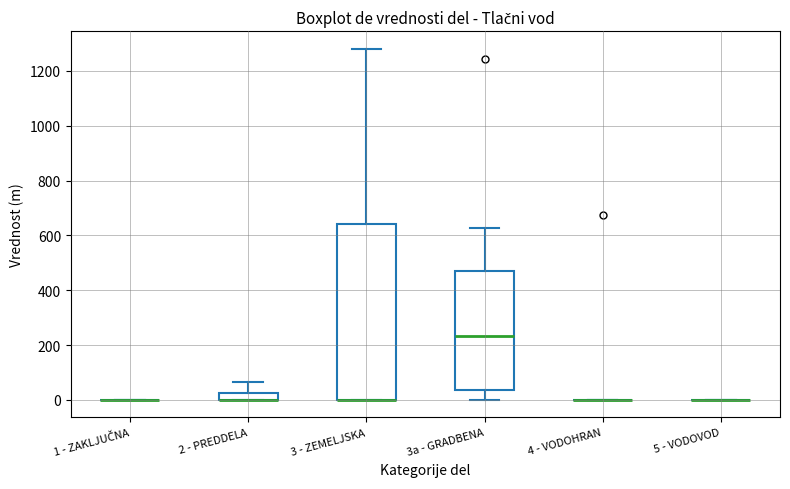

Which box is the tallest, from its lower edge to its upper edge?

3 - ZEMELJSKA